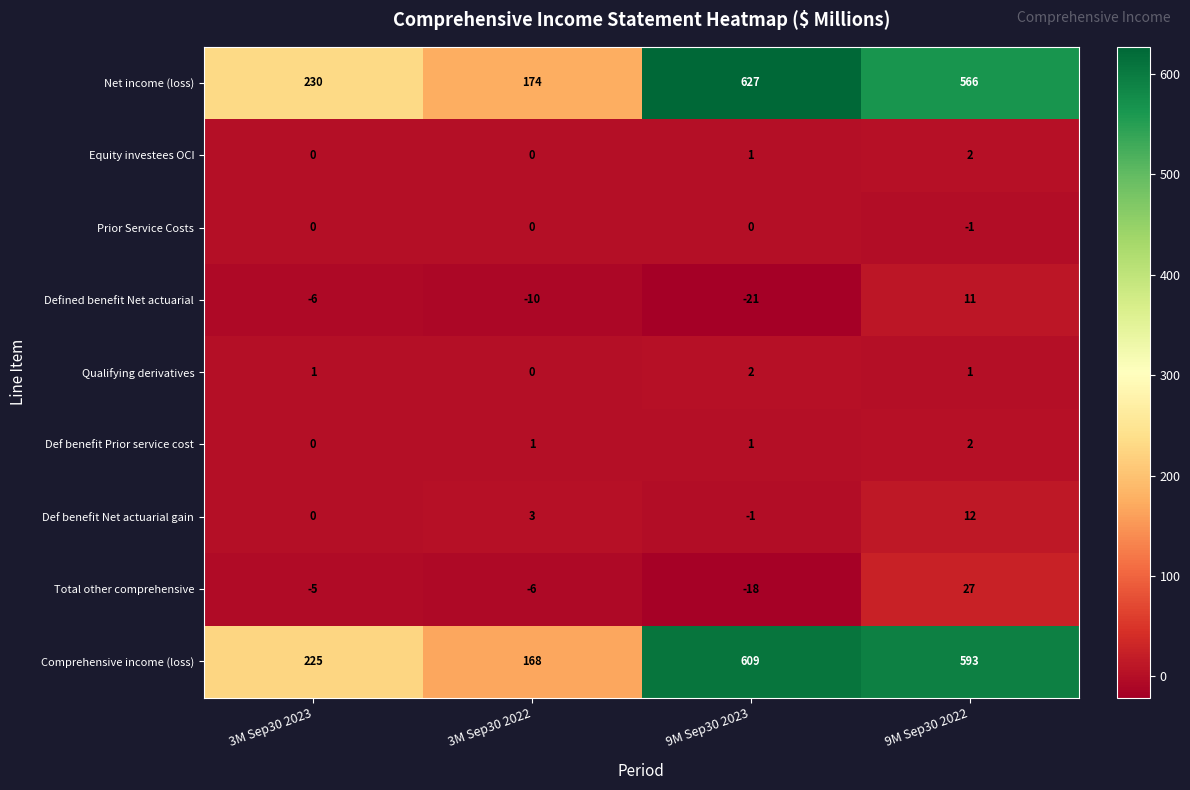

Which category has the lowest value in the Net income (loss) series?

3M Sep30 2022